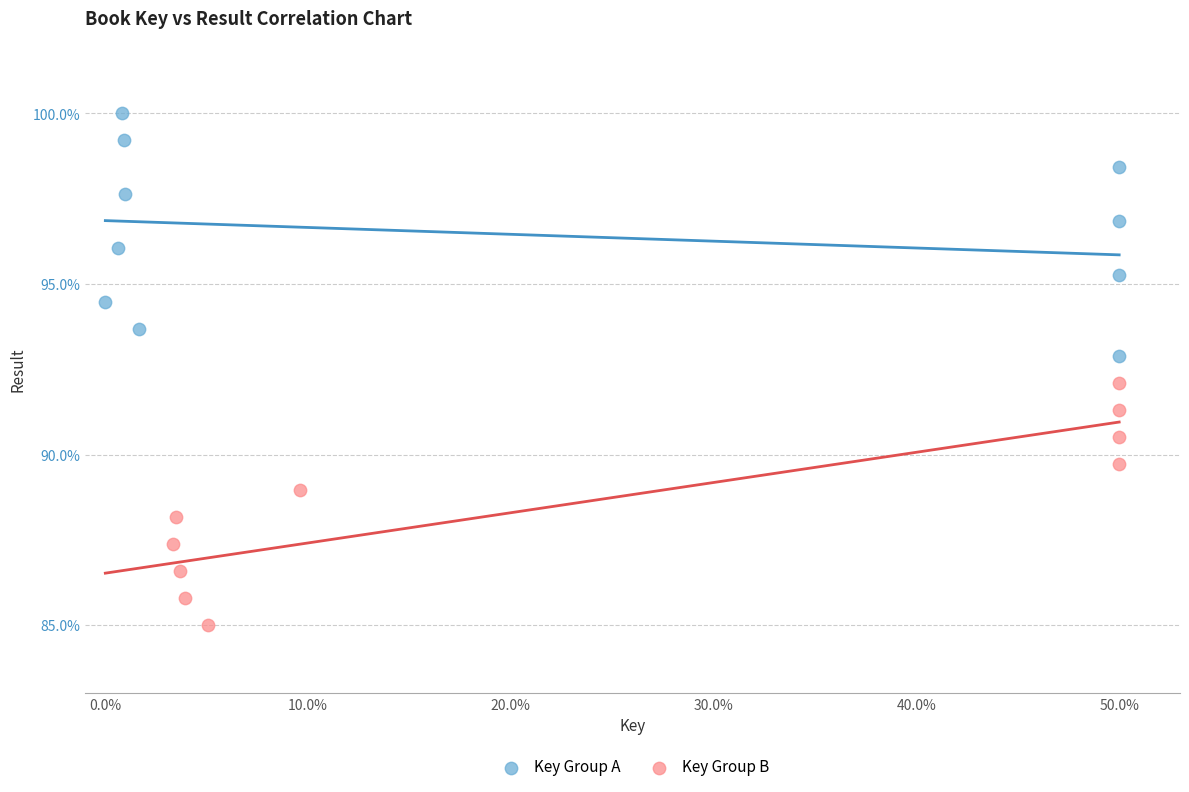

Which series contains the highest Y value?

Key Group A